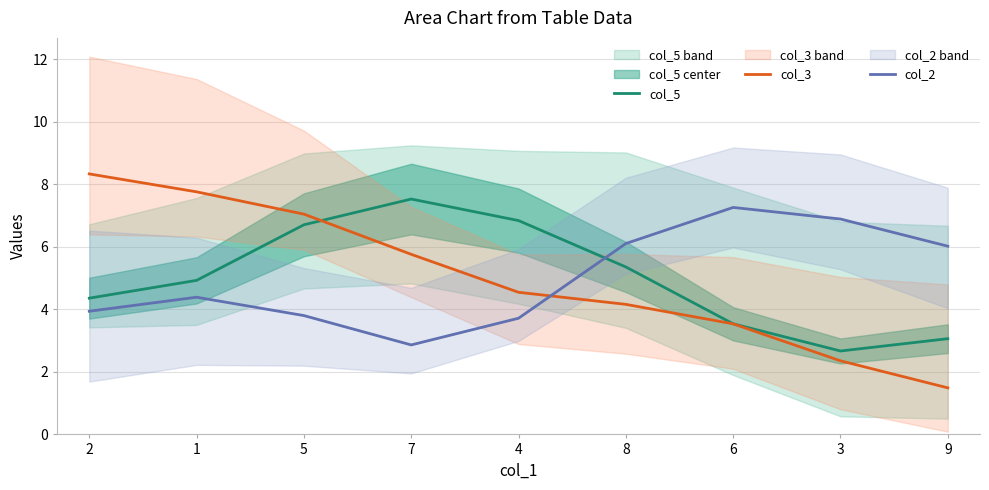

What is the label of the 9th point from the left?

9